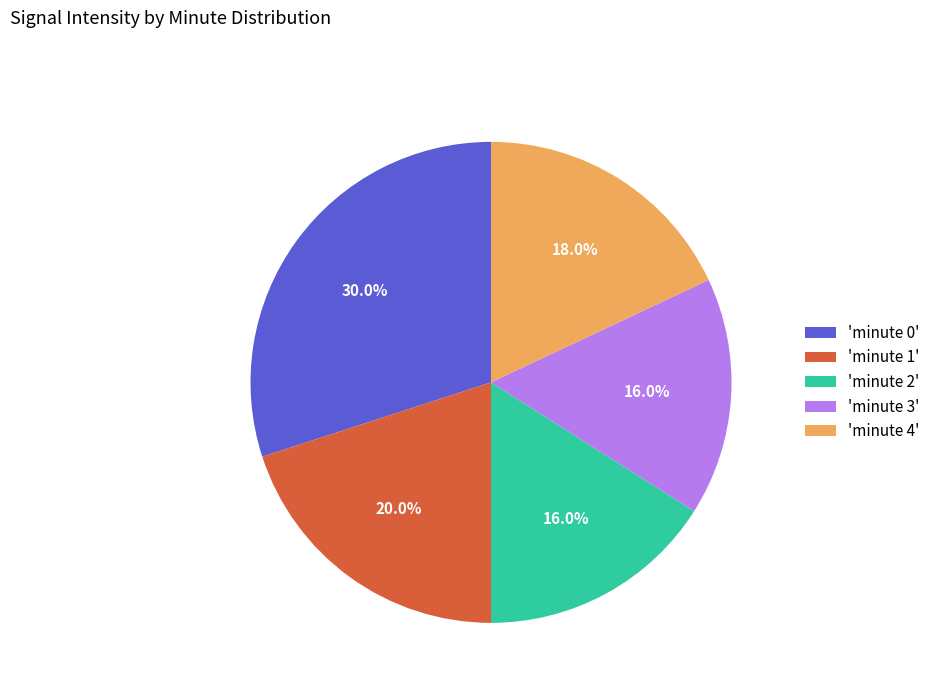

Which slice is the largest?

'minute 0'